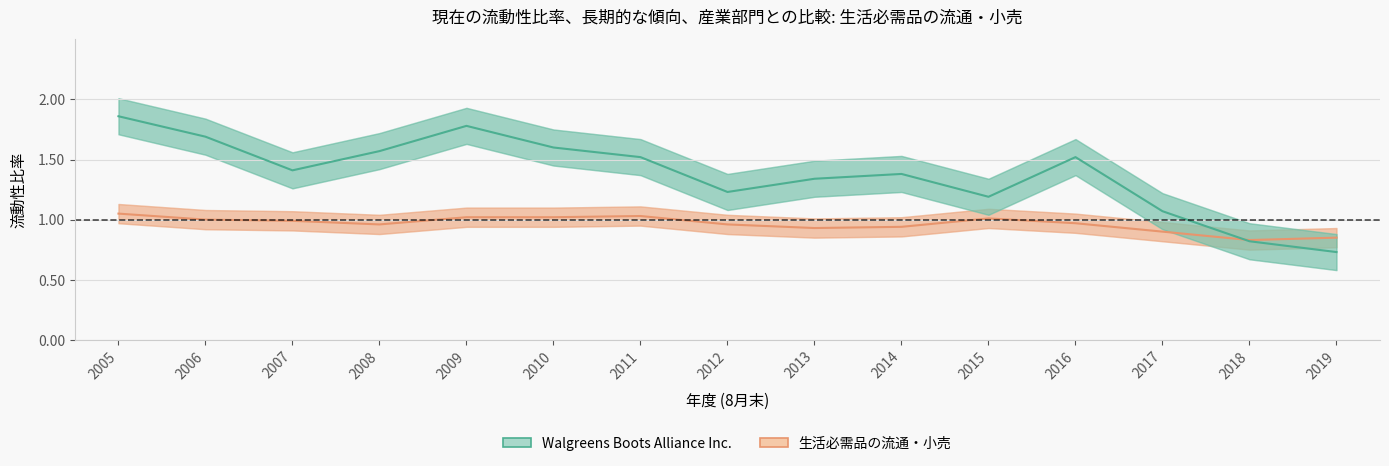

Which series has the largest total across all categories?

Walgreens Boots Alliance Inc.